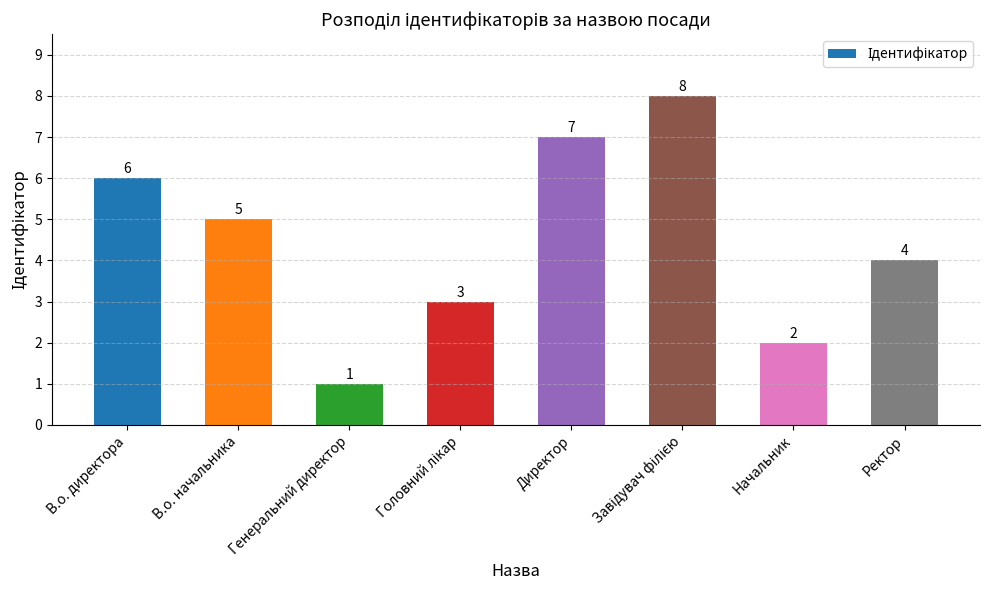

At which label is the value closest to 4?

Ректор